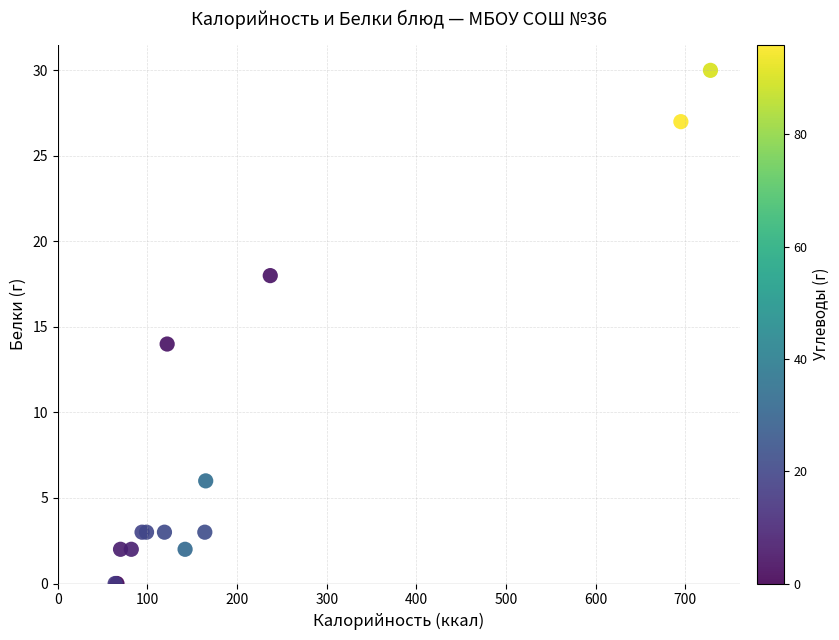

What Y value in the scatter plot is closest to 15?

14